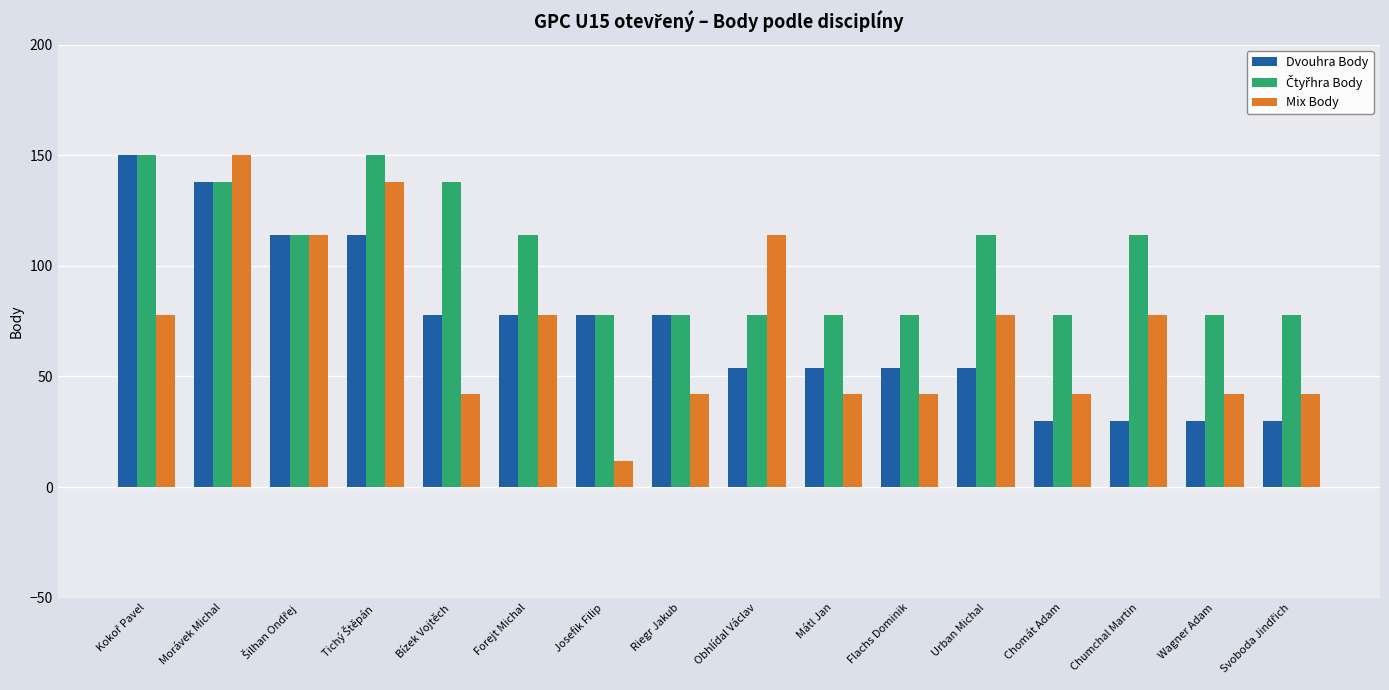

What position from the left is Forejt Michal?

6